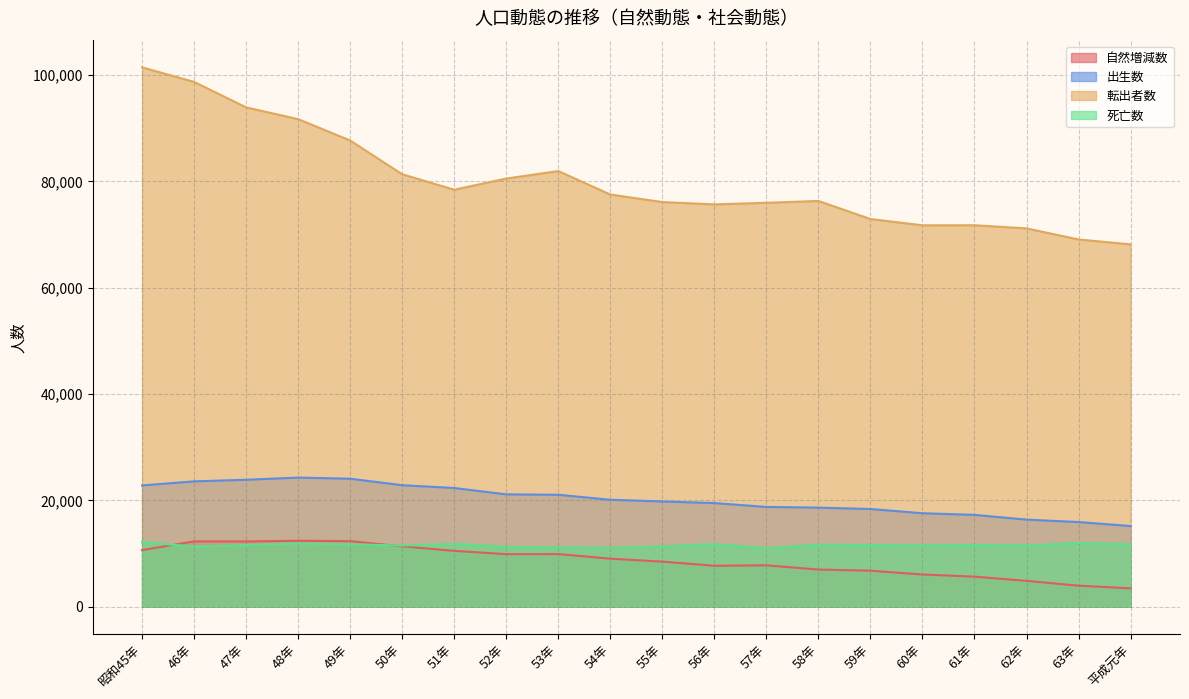

The value of 死亡数 at 58年 is 3723. True or false?

False